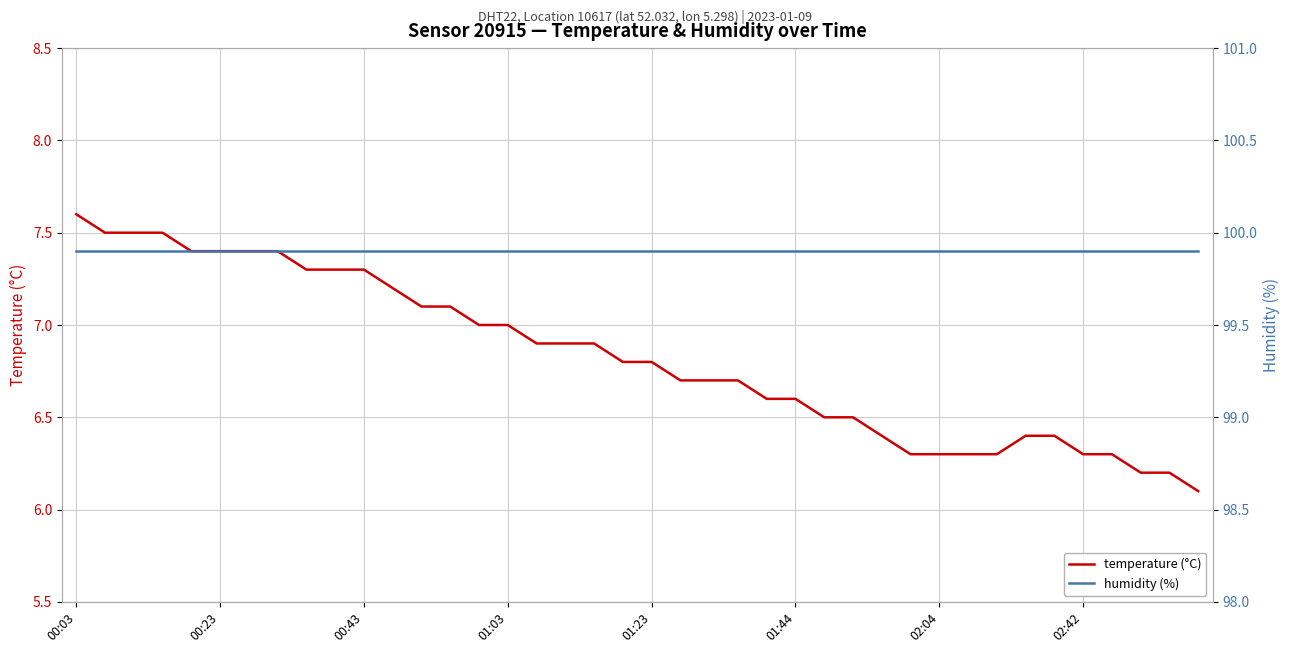

What is the total value across all series at 28?

106.3